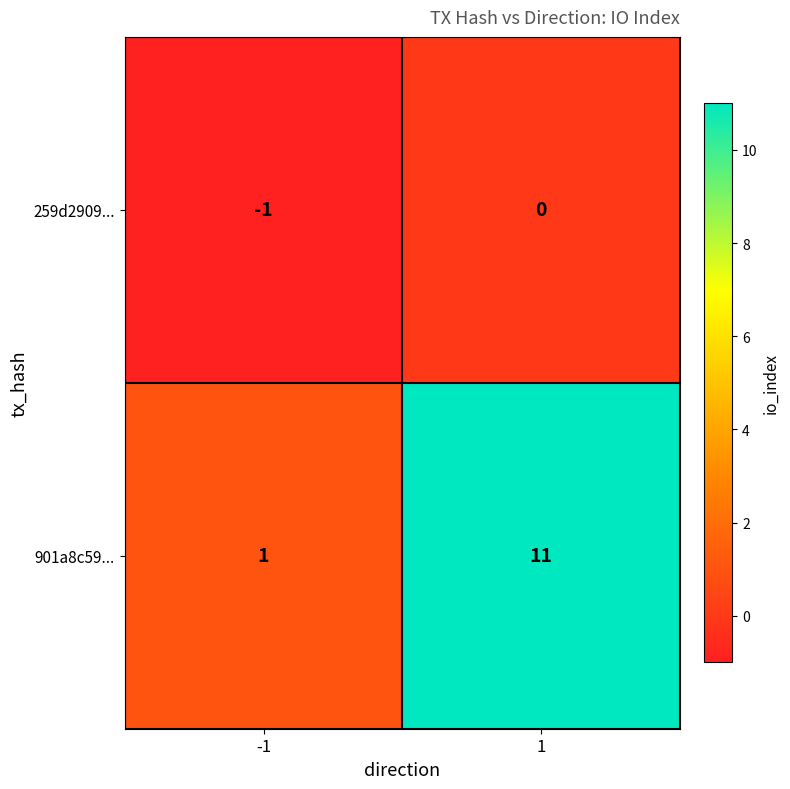

What is the sum of all 901a8c59... values?

12